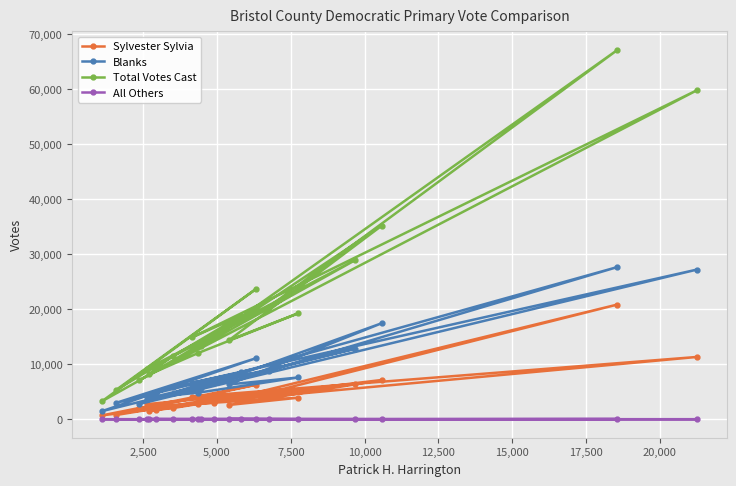

How many values in All Others are above zero?

7